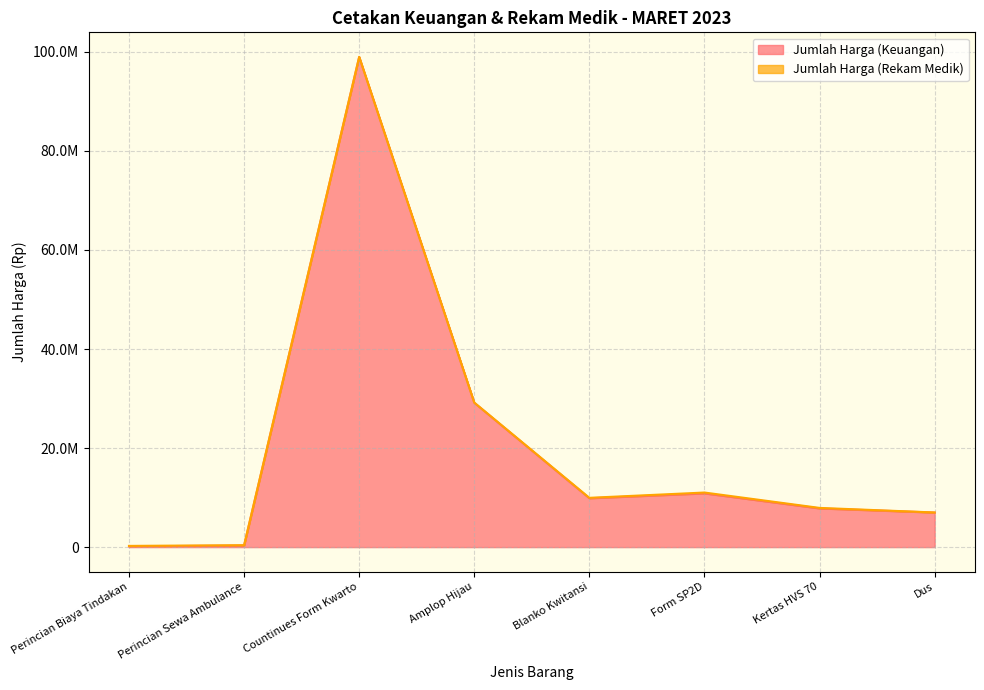

Reading right to left, extract all data points from this chart.

Dus=6975000	Kertas HVS 70=7812000	Form SP2D=10850000	Blanko Kwitansi=9860000	Amplop Hijau=29137500	Countinues Form Kwarto=98960400	Perincian Sewa Ambulance=315000	Perincian Biaya Tindakan=150000